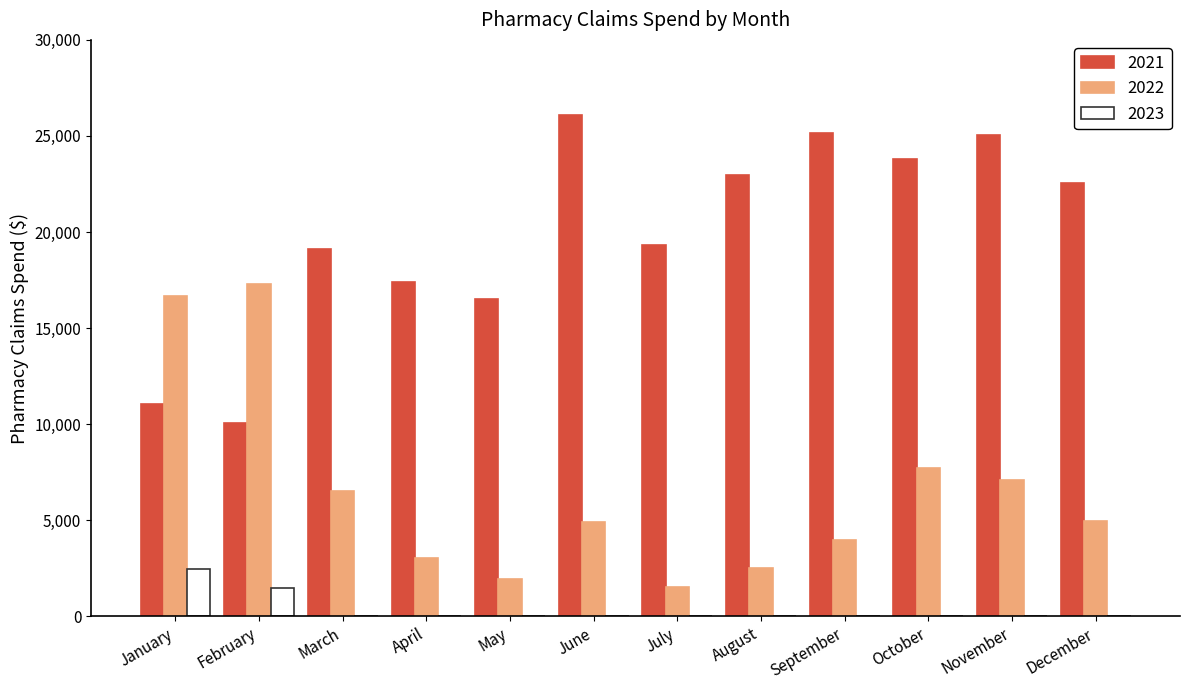

At which label does 2022 reach its peak?

February